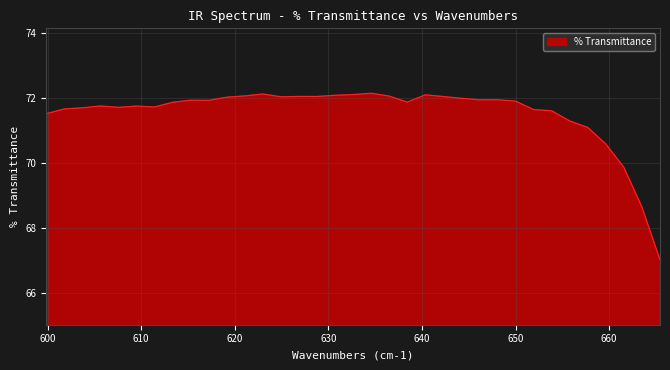

What is the minimum value shown in the chart?

67.0